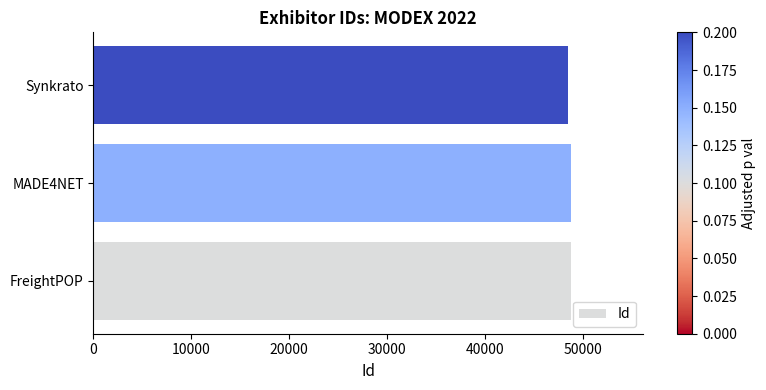

Count the number of data series in this chart.

1